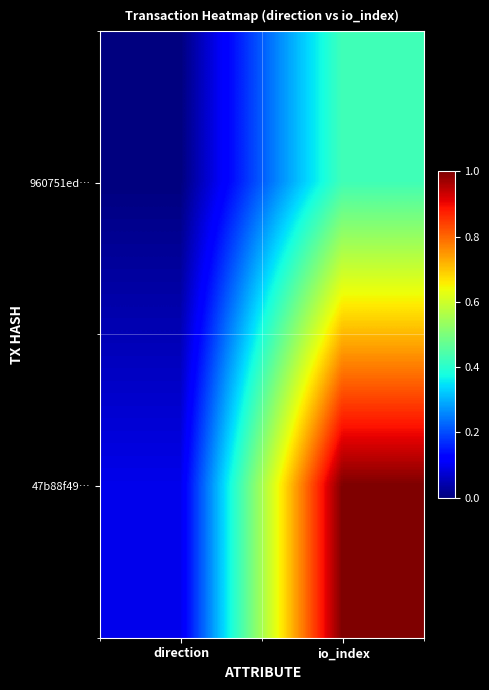

Which series has the widest spread of values?

47b88f49…